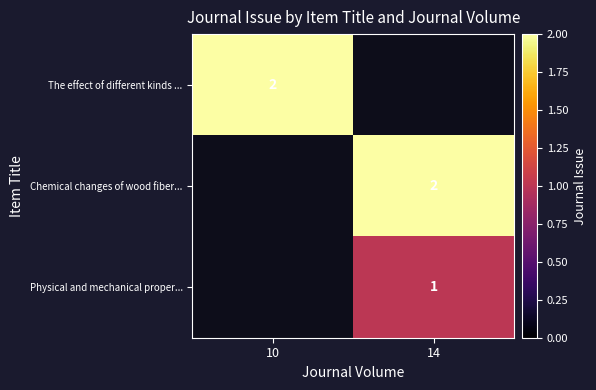

True or false: The effect of different kinds ... has a value of 2 at 10.

True